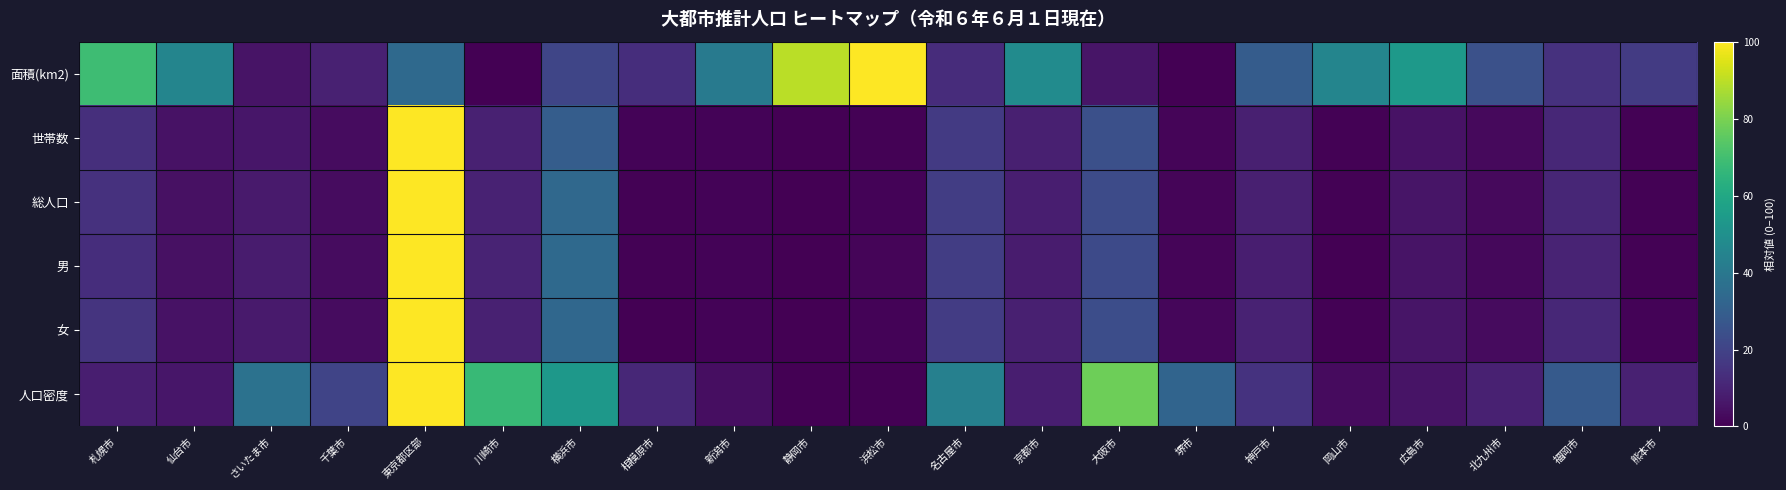

Which category has the lowest value across all series?

川崎市